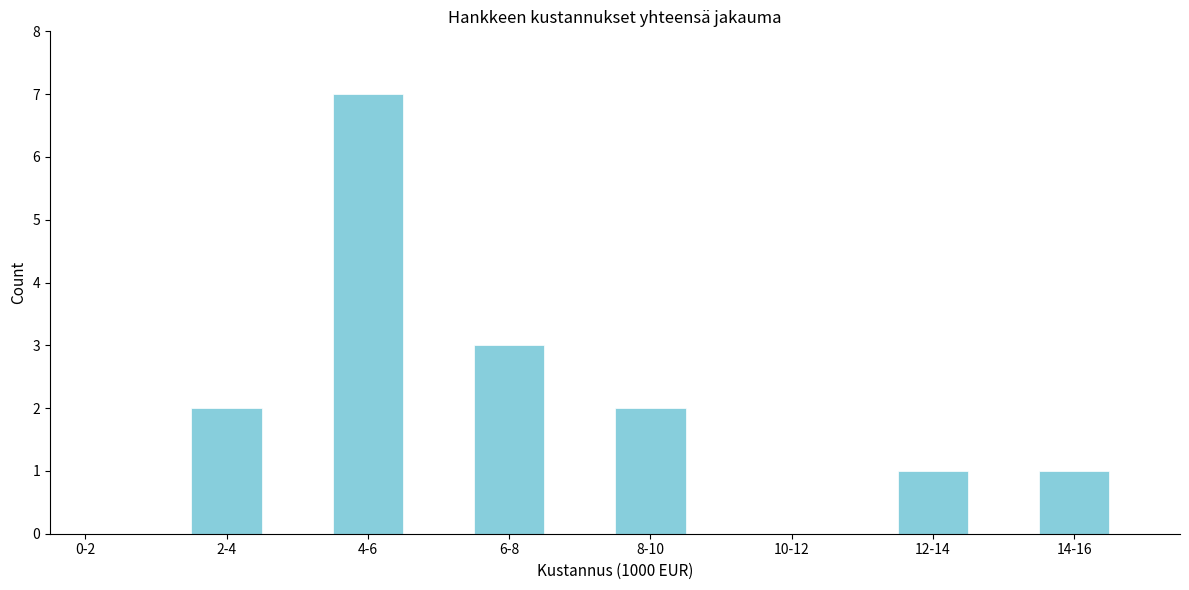

Reading left to right, transcribe all the data shown in this chart.

0-2=0	2-4=2	4-6=7	6-8=3	8-10=2	10-12=0	12-14=1	14-16=1